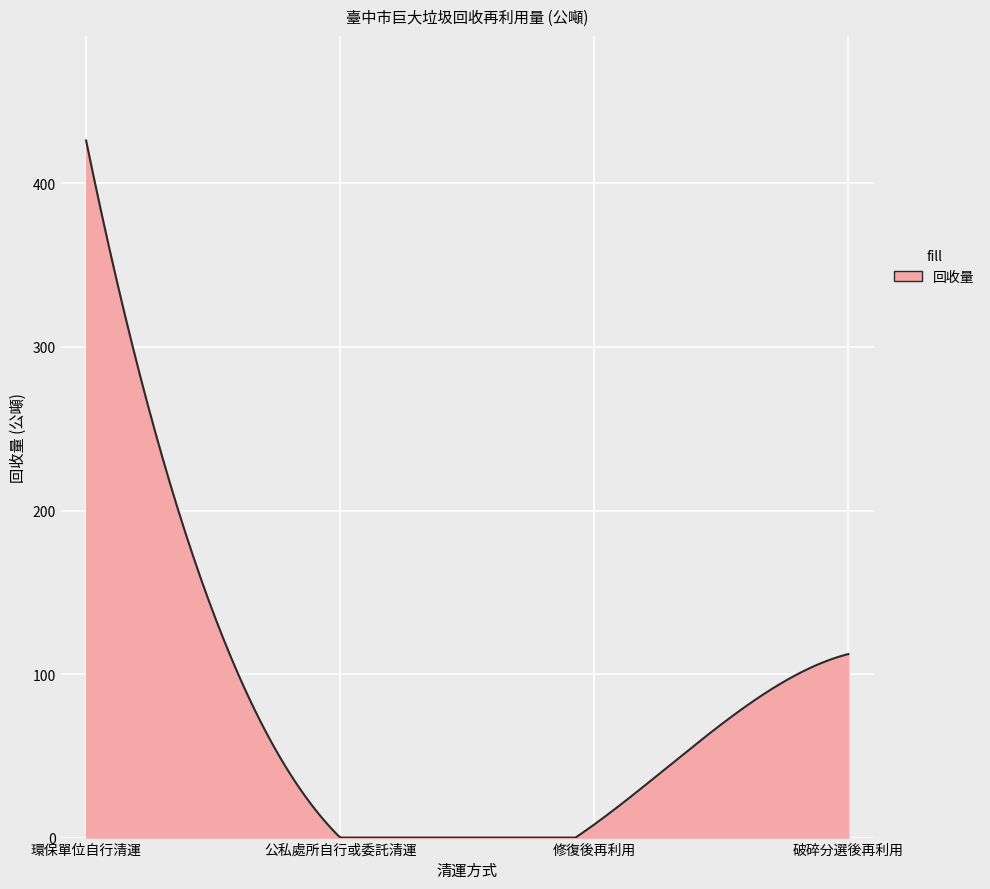

What is the maximum value shown in the chart?

426.3